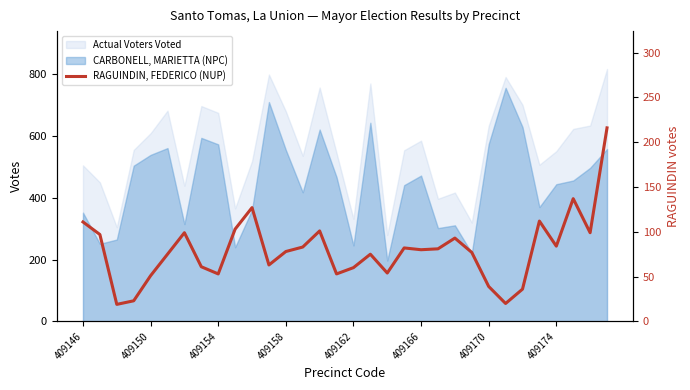

What is the change in value from 409162 to 25?

-31